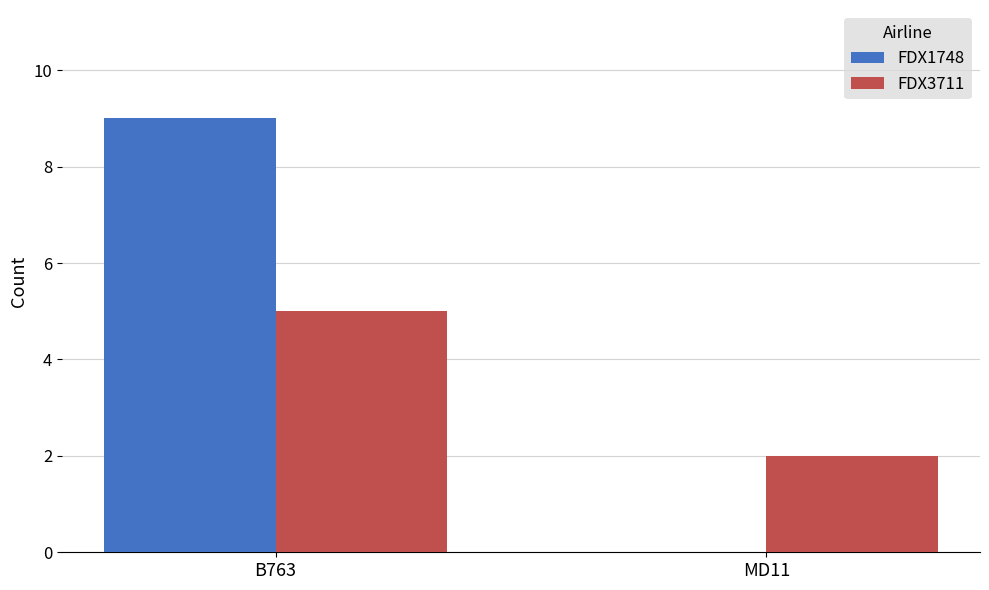

Reading right to left, what are all the values shown in this chart?

FDX1748: MD11=0	B763=9
FDX3711: MD11=2	B763=5